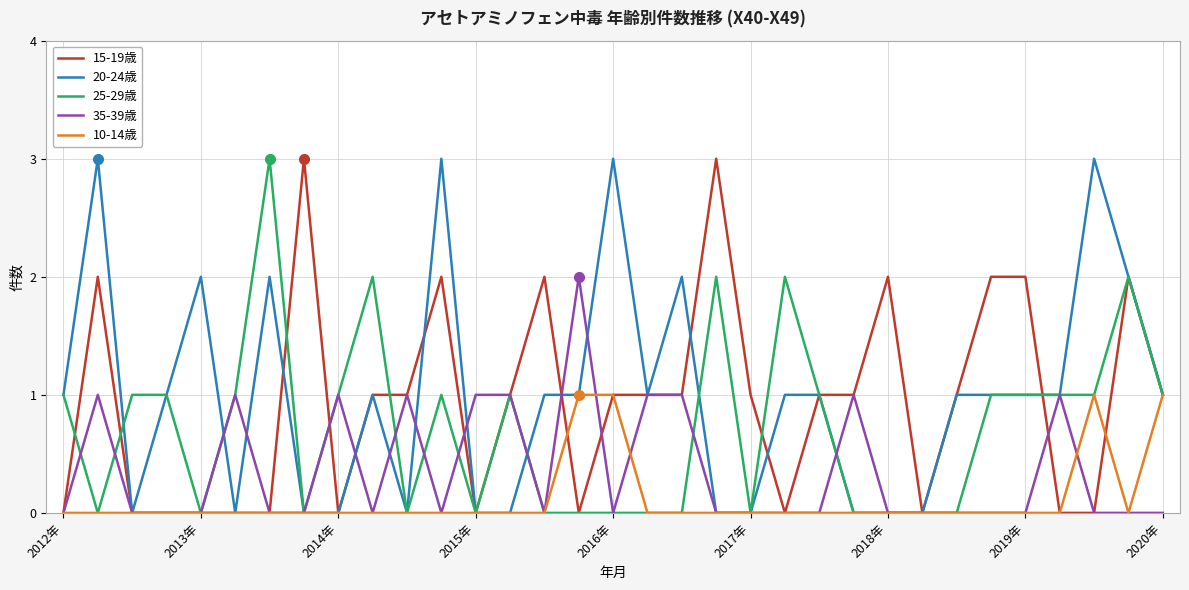

What is the greatest value displayed?

3